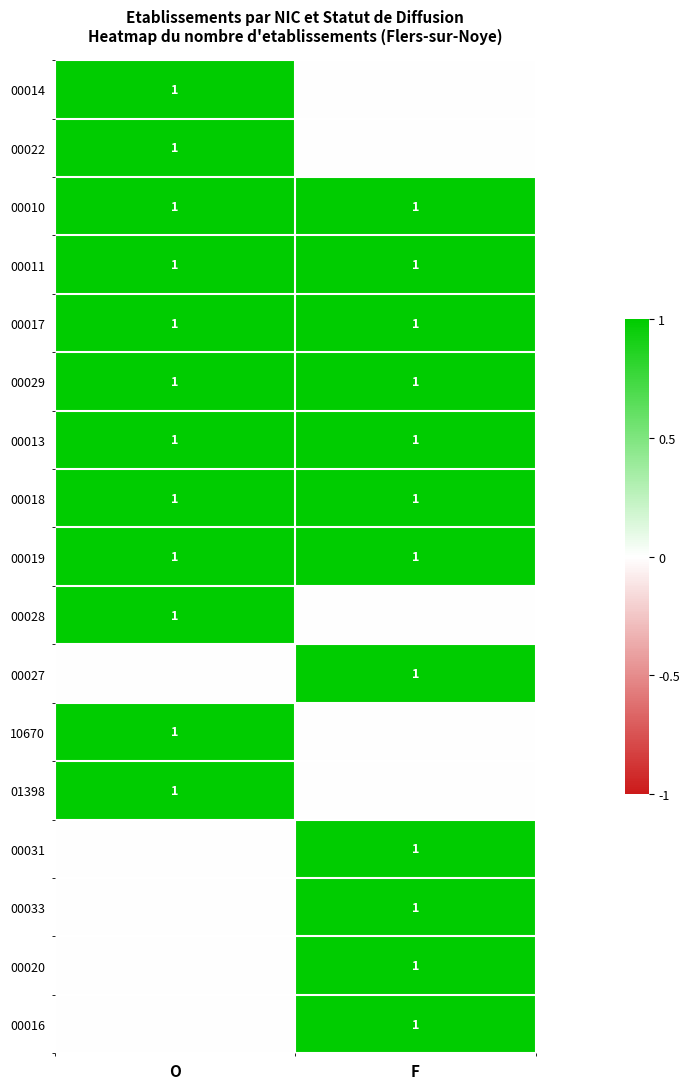

What is the sum of the 00010 values at O and F?

2